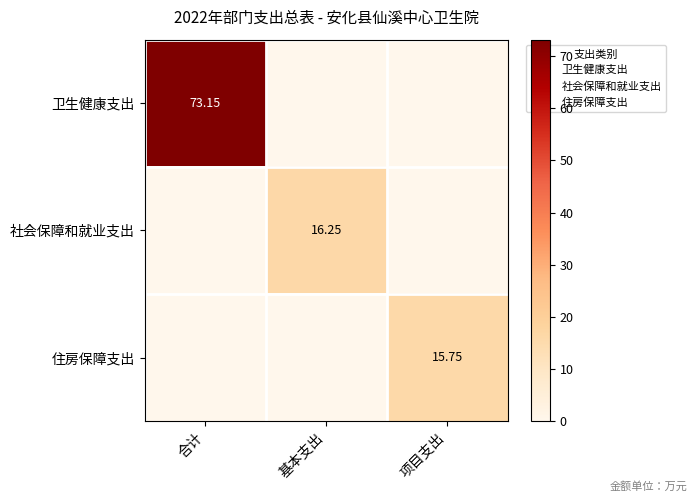

What is the sum of the 住房保障支出 values at 合计 and 项目支出?

15.7